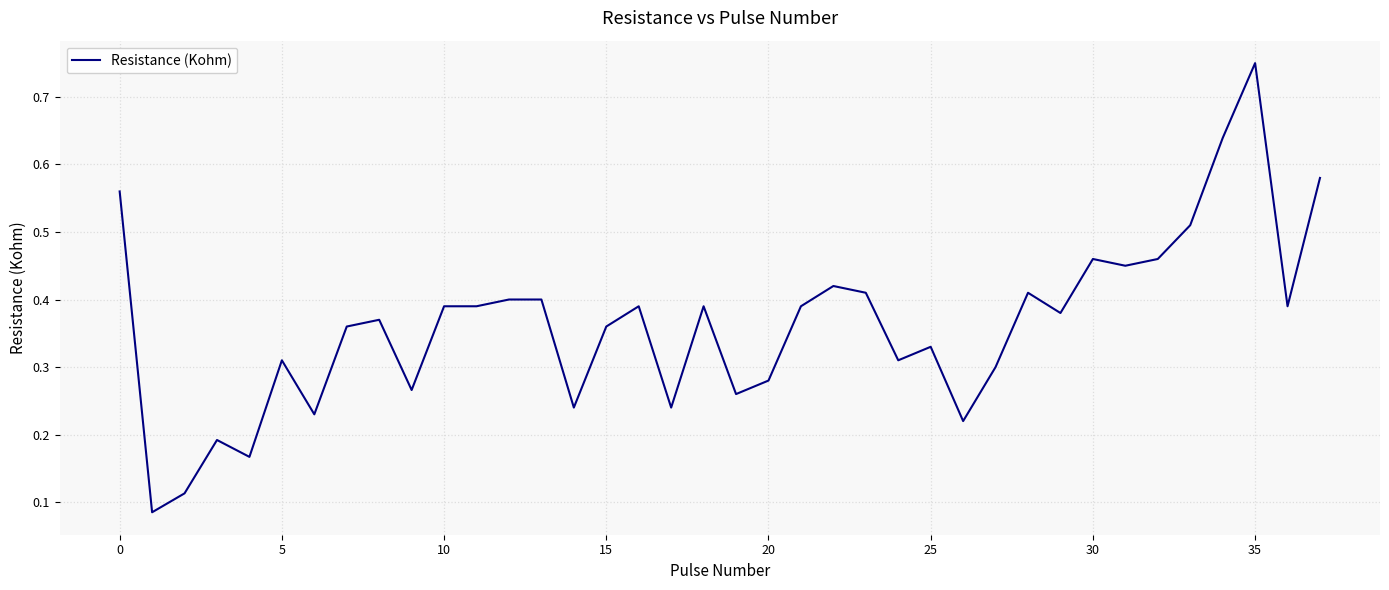

How many distinct data groups are displayed?

1